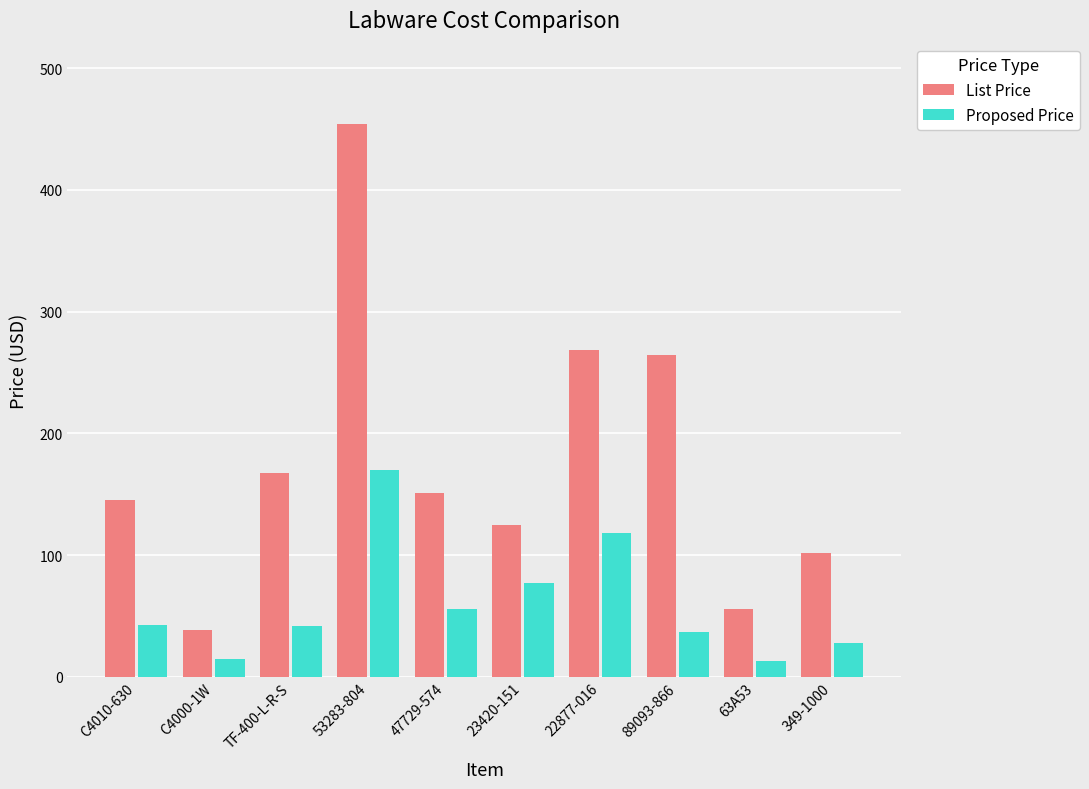

At 349-1000, list the series in order from smallest to largest.

Proposed Price, List Price